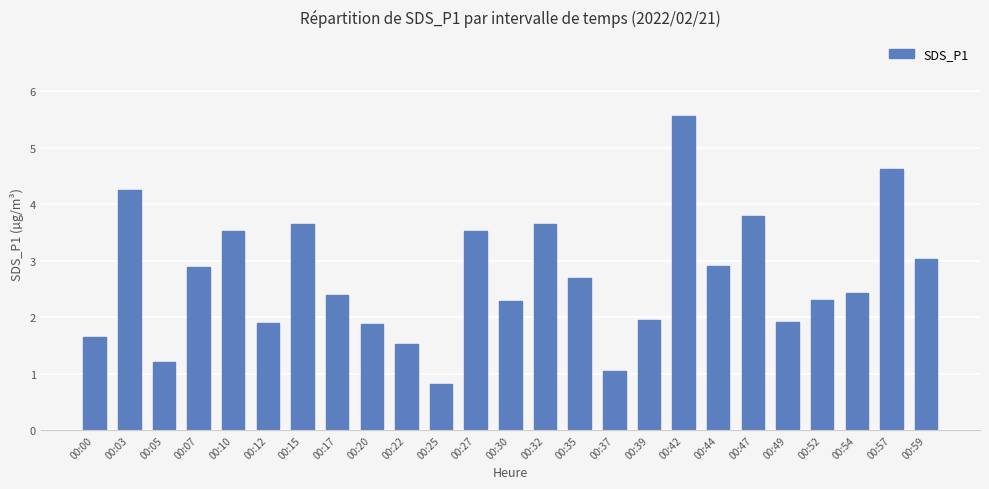

What is the value of the 8th bar from the left?

2.4